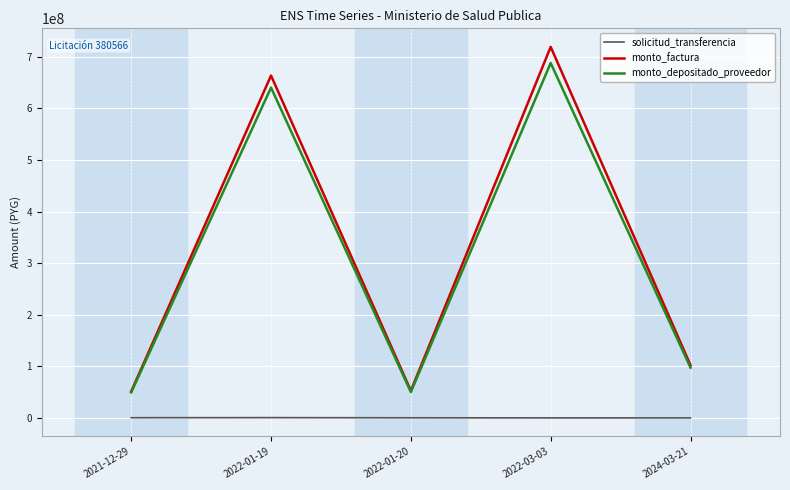

At which category does the chart reach its peak across all series?

2022-03-03